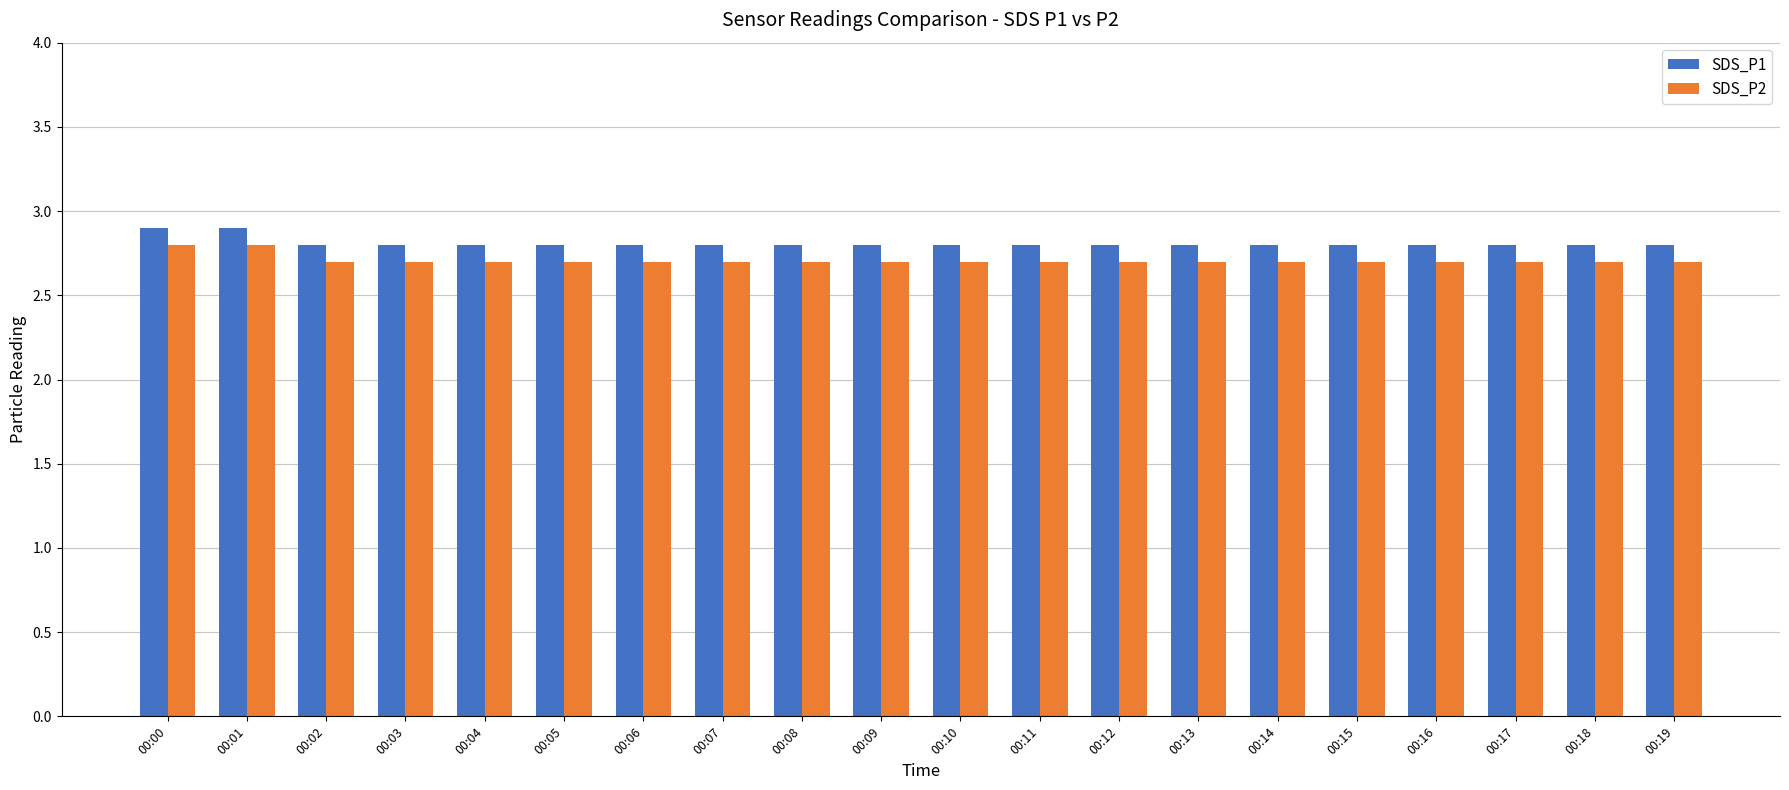

Are the bars horizontal?

No